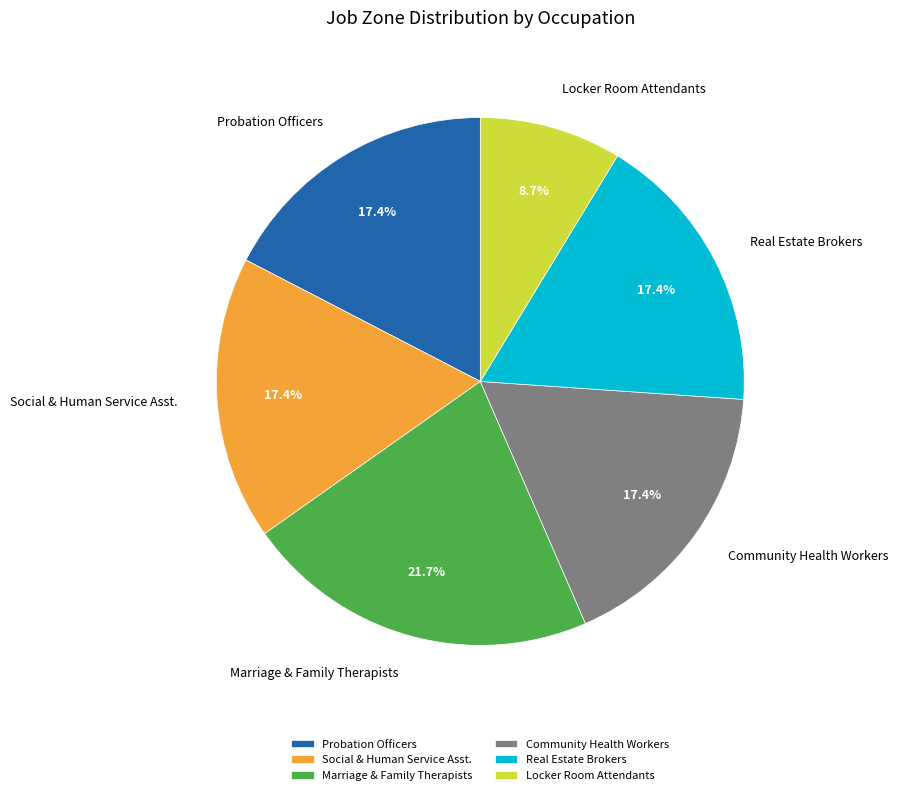

What percentage is NOT represented by Social & Human Service Asst.?

82.6%